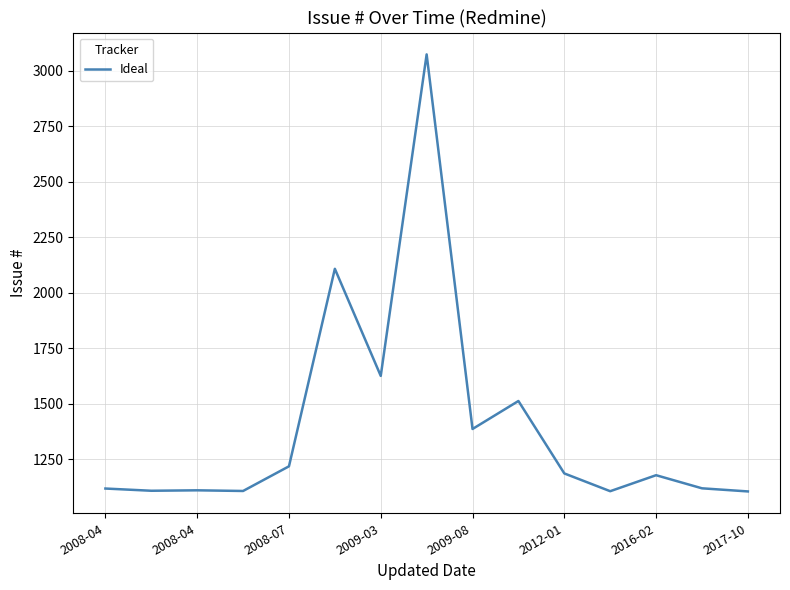

How many lines are shown in the chart?

1